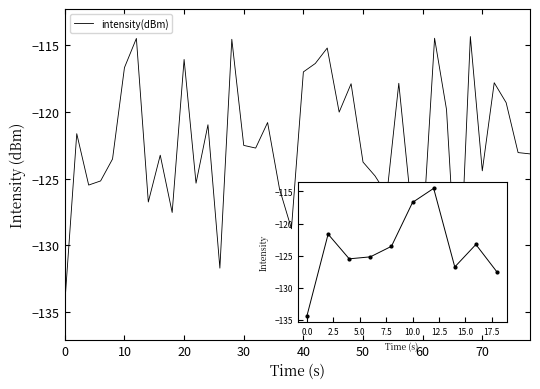

What is the minimum value shown in the chart?

-134.3